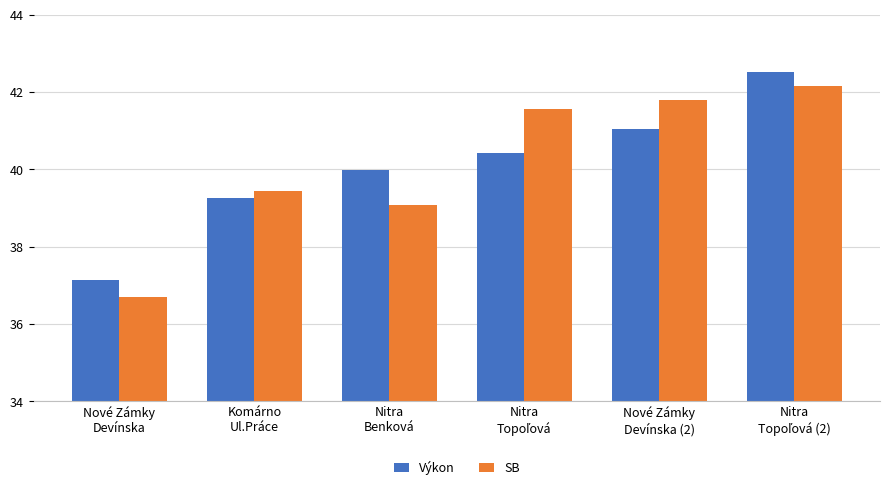

At Nitra
Benková, list the series in order from largest to smallest.

Výkon, SB